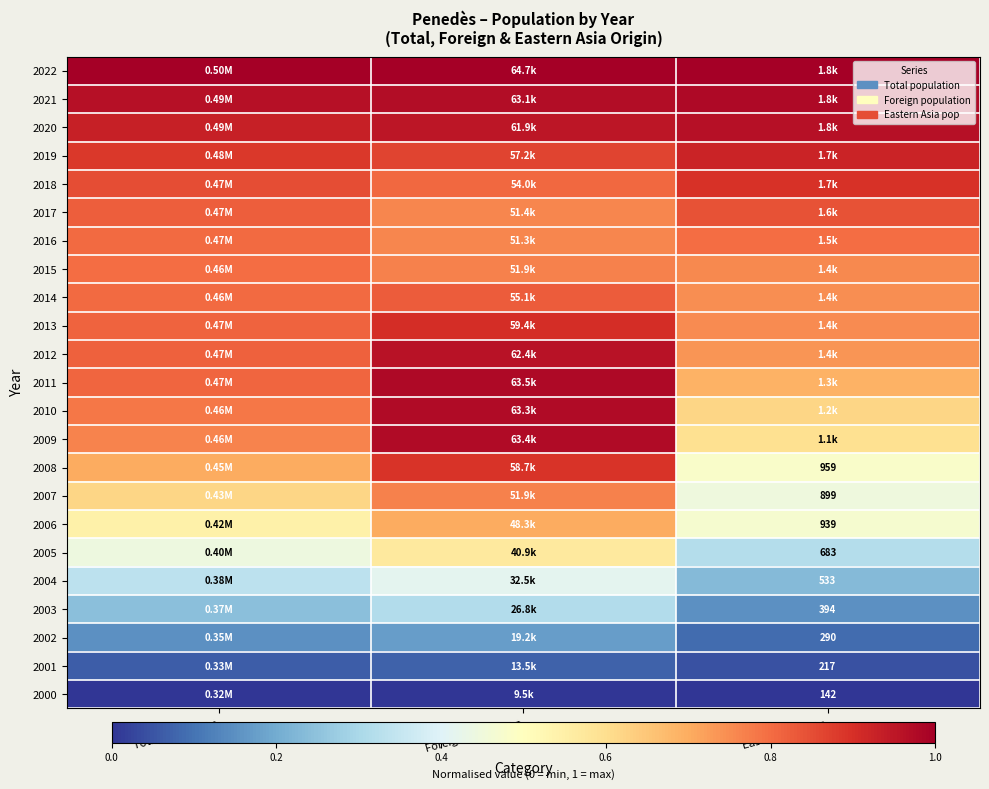

The value of 2013 at Eastern Asia pop is 1.3. True or false?

False